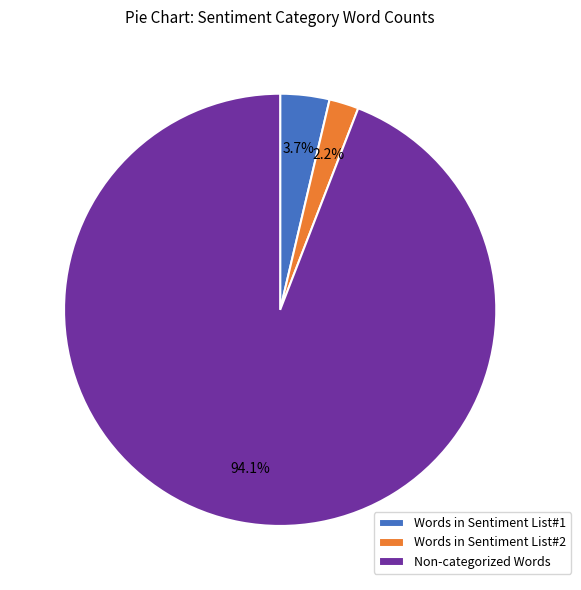

Count the number of slices in the pie.

3